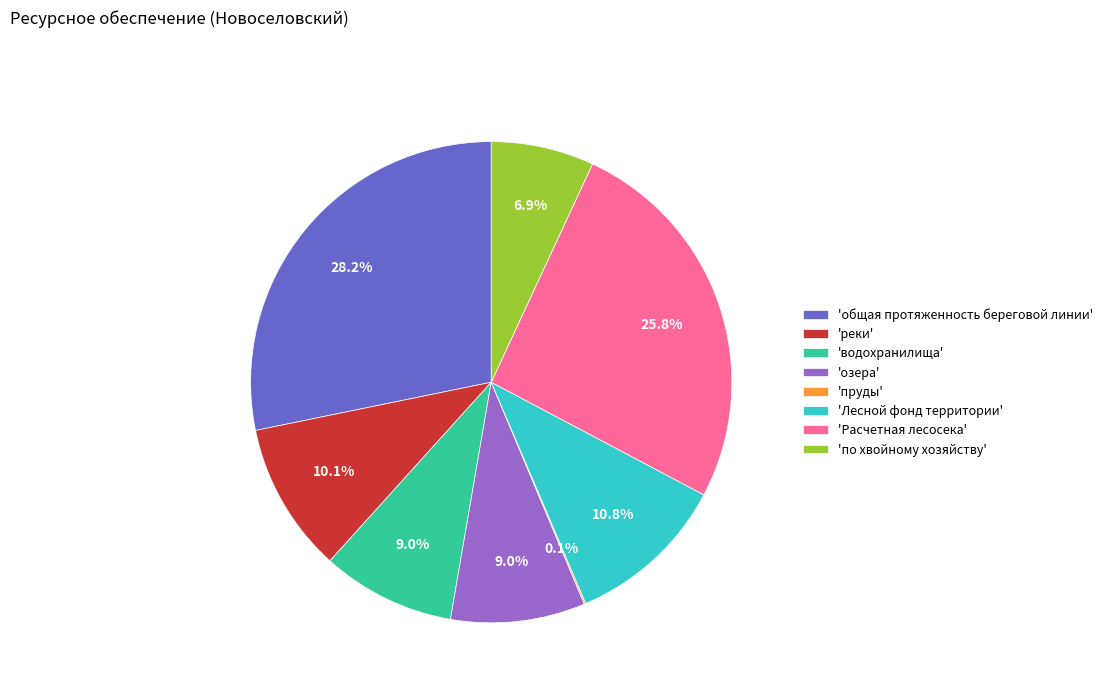

Between 'Расчетная лесосека' and 'Лесной фонд территории', which is larger?

'Расчетная лесосека'